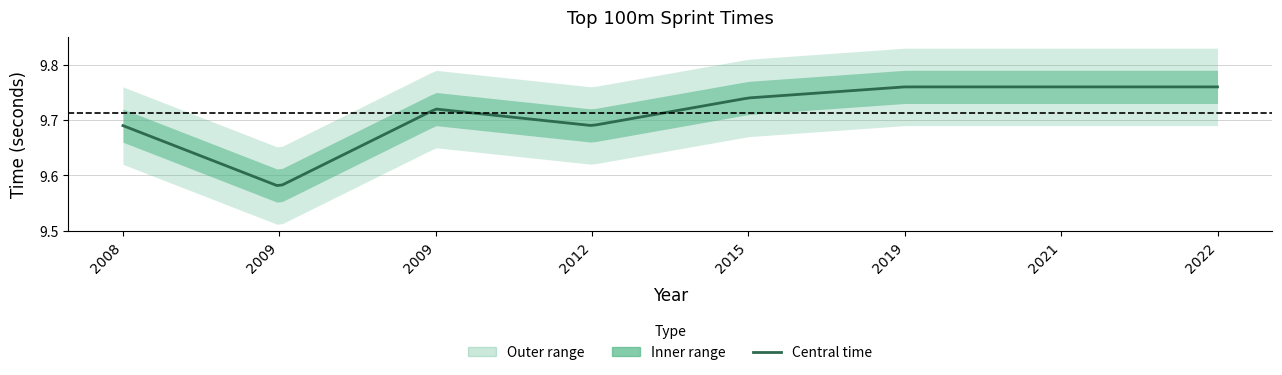

What is the approximate value at 2021?

9.8